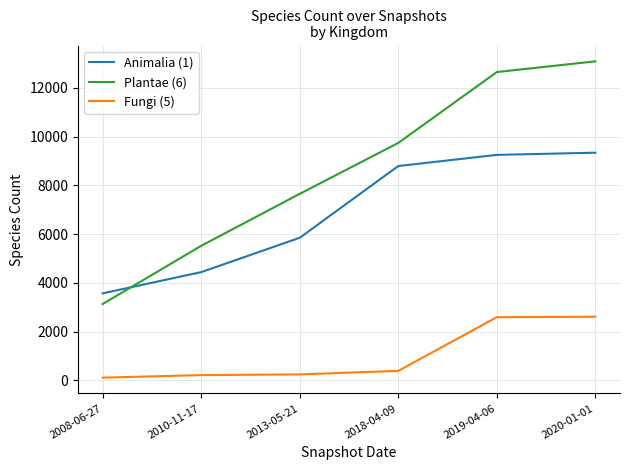

Which series has the widest spread of values?

Plantae (6)